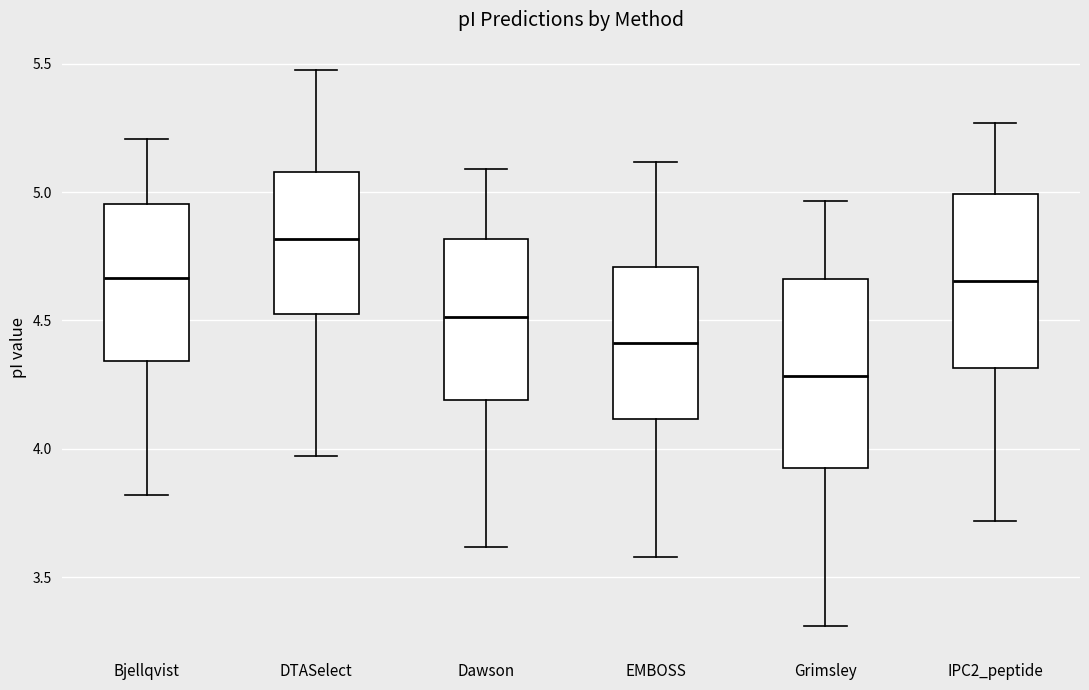

Reading left to right, read every box against the y-axis: the position of its median line, the range the box covers, and the ends of its whiskers. The values are not printed on the chart, so give them approximately, as read against the axis.

Bjellqvist: median 4.65, box 4.35 to 4.95, whiskers 3.80 to 5.20
DTASelect: median 4.80, box 4.50 to 5.10, whiskers 3.95 to 5.45
Dawson: median 4.50, box 4.20 to 4.80, whiskers 3.60 to 5.10
EMBOSS: median 4.40, box 4.10 to 4.70, whiskers 3.60 to 5.10
Grimsley: median 4.30, box 3.95 to 4.65, whiskers 3.30 to 4.95
IPC2_peptide: median 4.65, box 4.30 to 5.00, whiskers 3.70 to 5.25